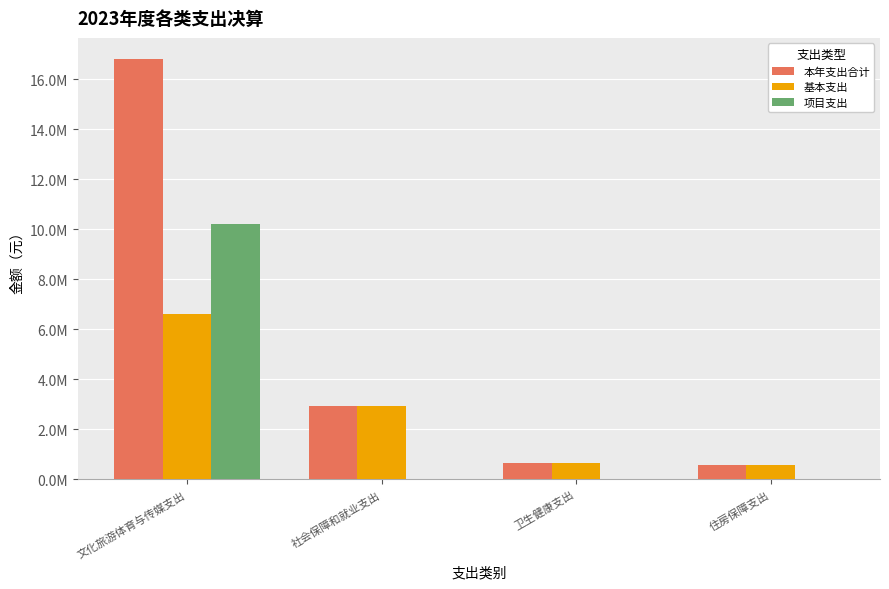

Are the bars grouped side by side (vs. stacked)?

Yes